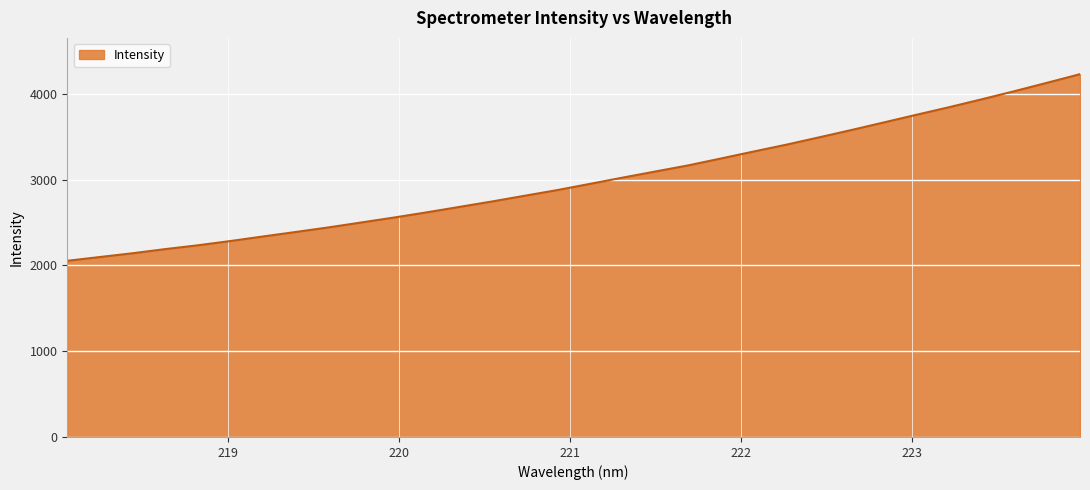

What is the minimum value shown in the chart?

2054.6